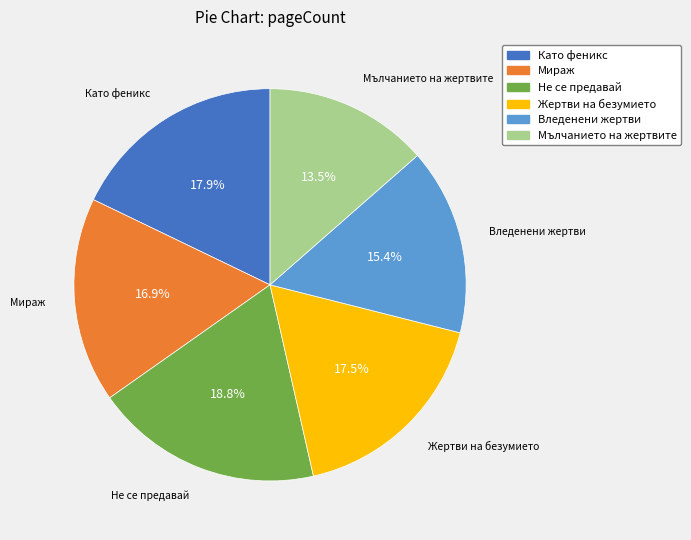

What percentage do Жертви на безумието and Не се предавай together represent?

36.3%